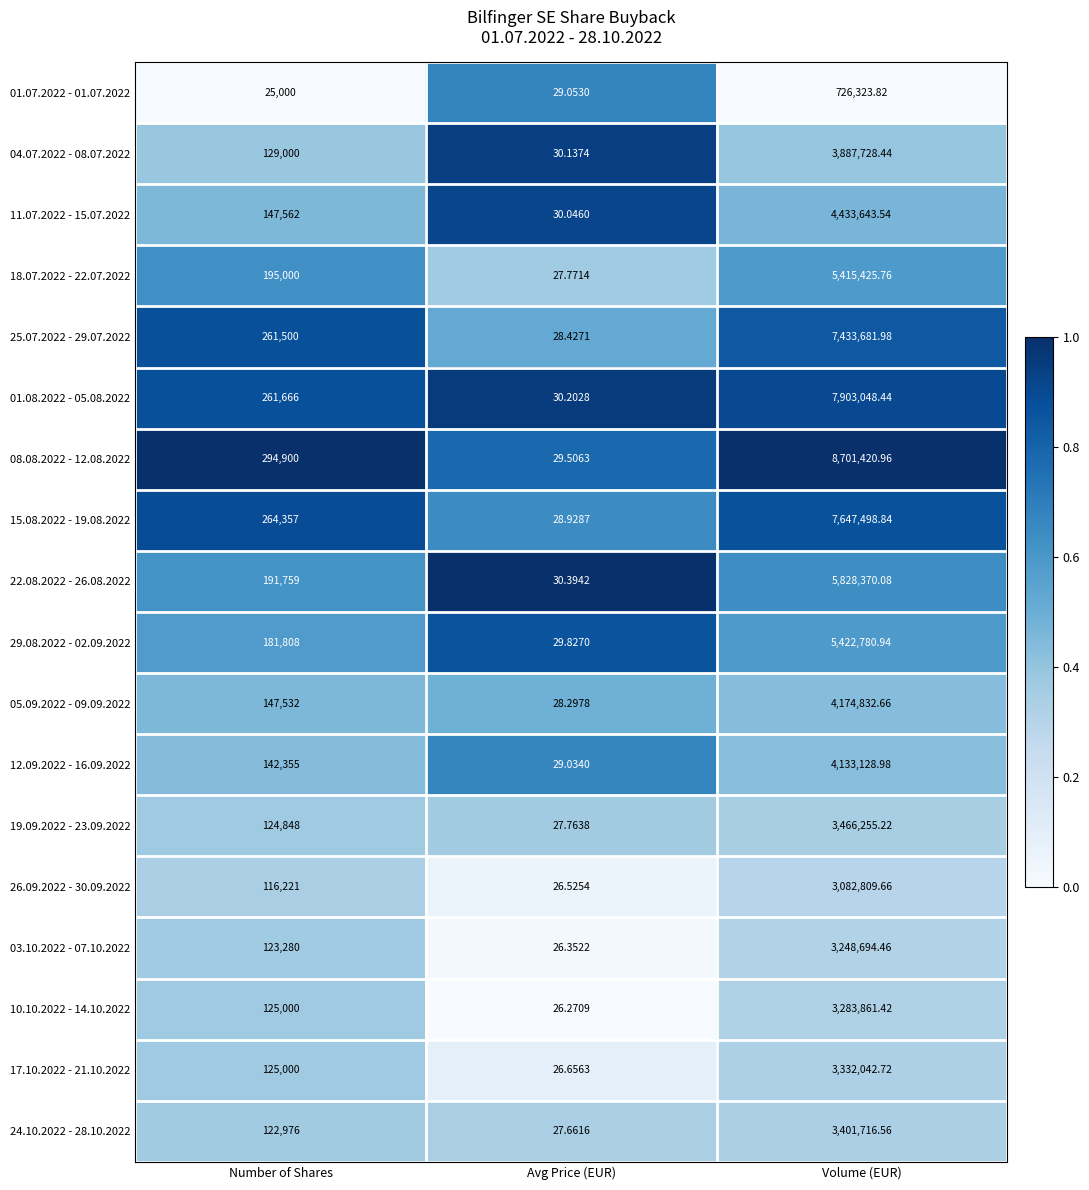

Between Avg Price (EUR) and Volume (EUR), which series saw the biggest shift?

08.08.2022 - 12.08.2022